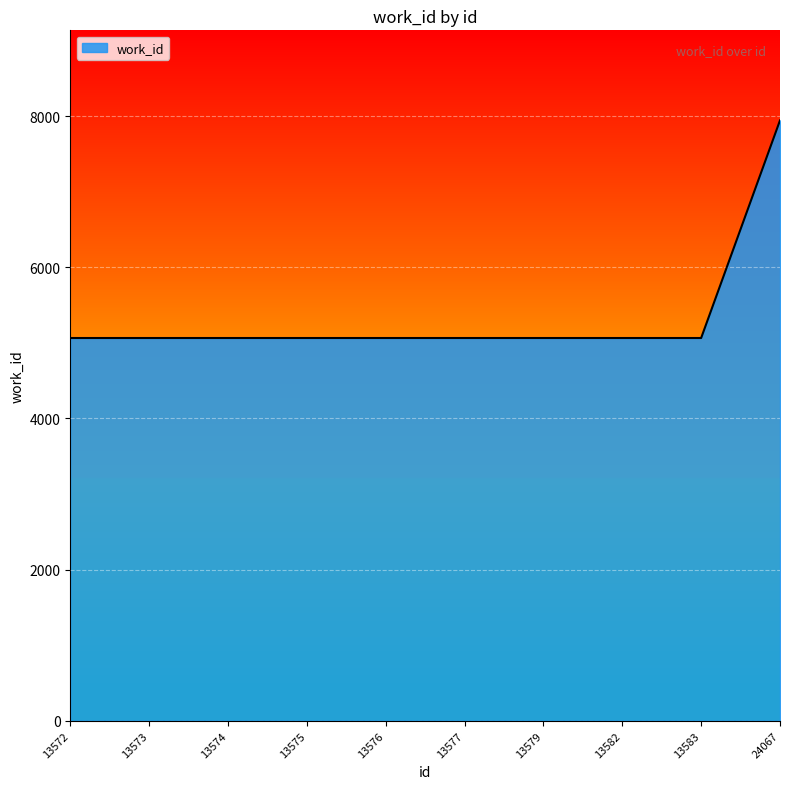

What is the smallest value displayed?

5063